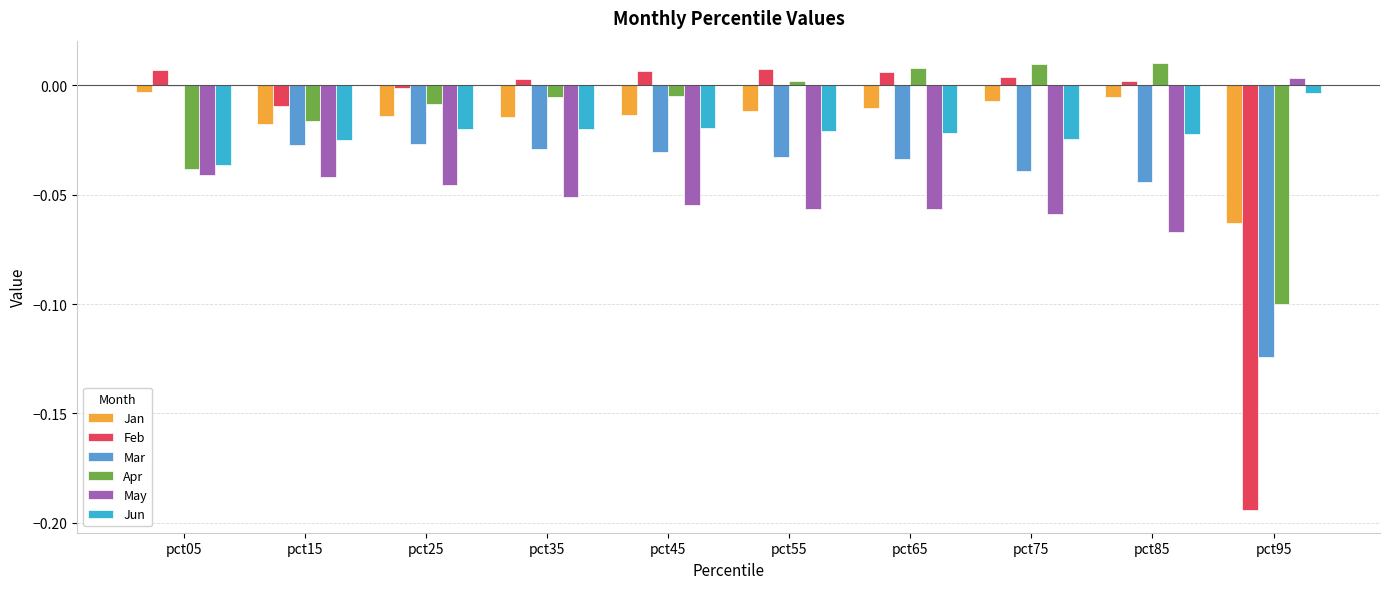

Is it true that Mar equals -0.2 at pct95?

False